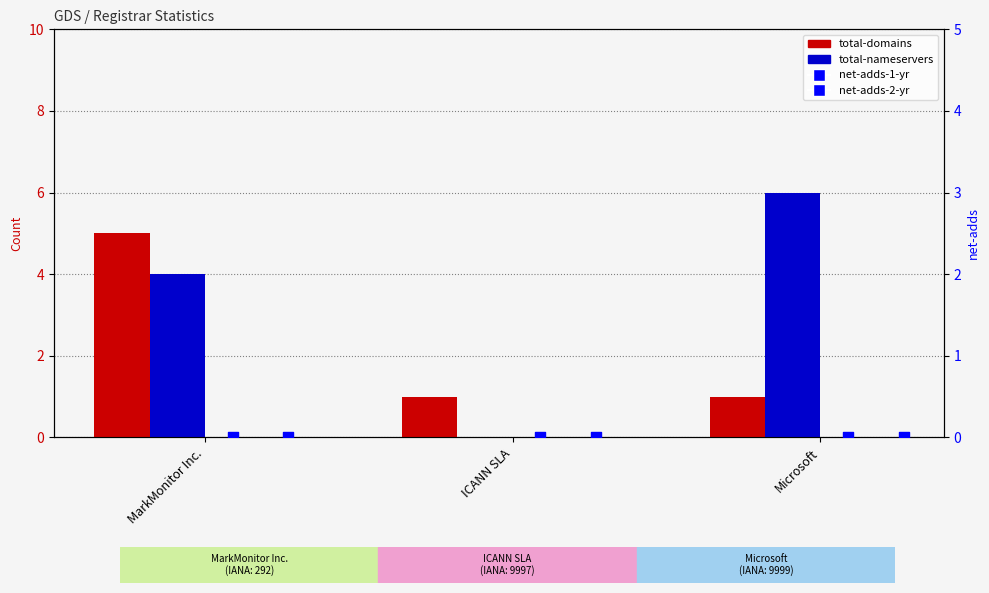

Which series has the largest total across all categories?

total-nameservers